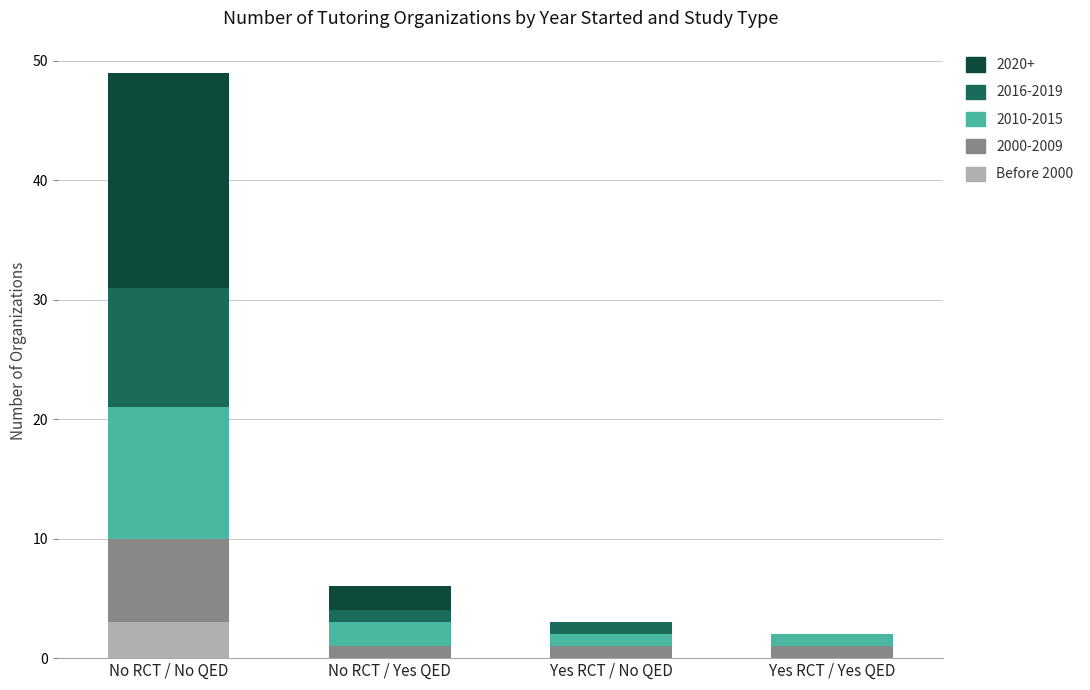

Reading left to right, what are the values for Before 2000?

No RCT / No QED=3	No RCT / Yes QED=0	Yes RCT / No QED=0	Yes RCT / Yes QED=0